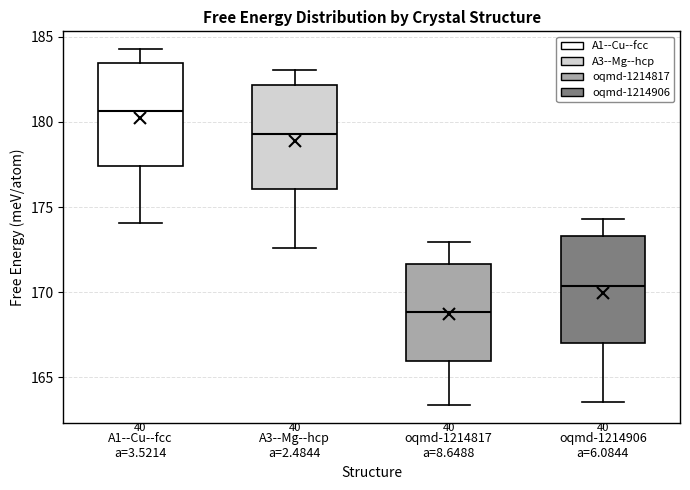

Which box's median line is the lowest?

oqmd-1214817 a=8.6488